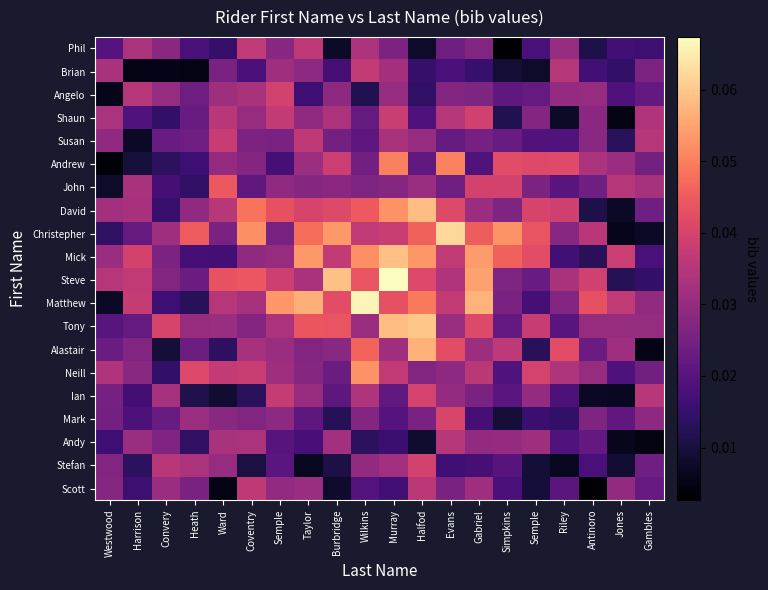

How many series are shown in this chart?

20